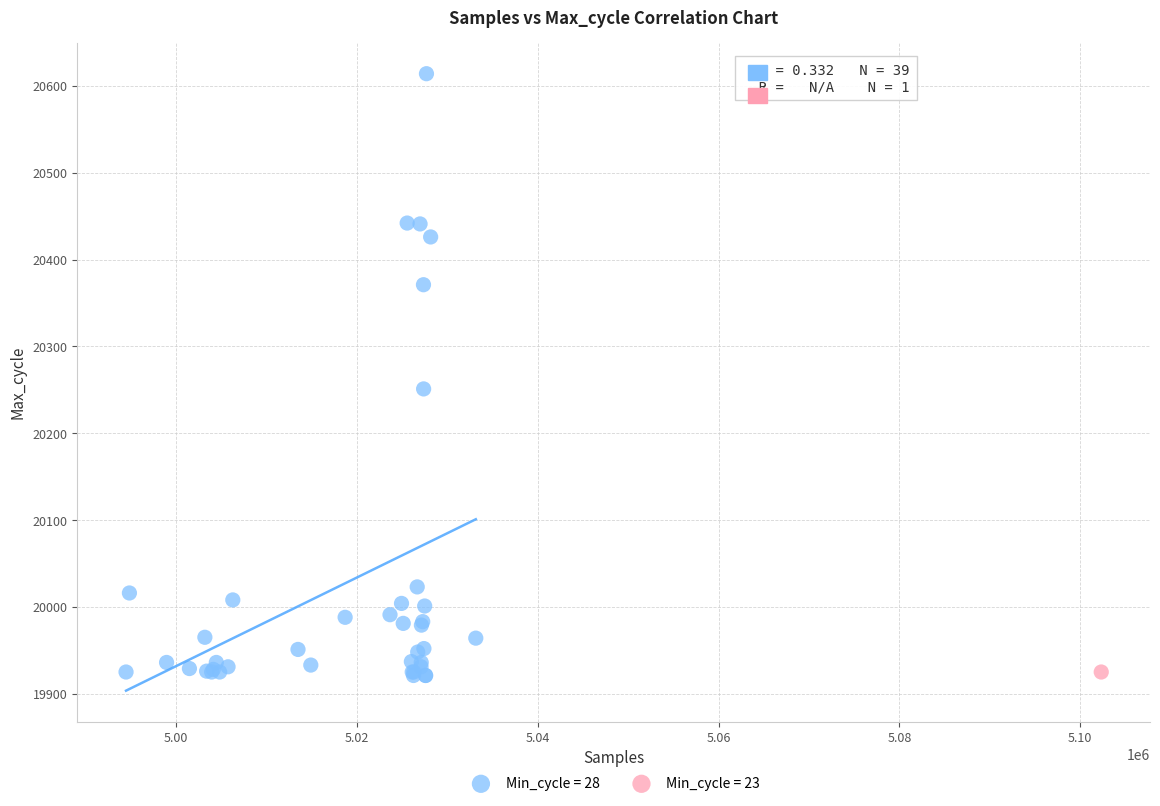

What are all the series names shown in the legend?

Min_cycle = 28, Min_cycle = 23